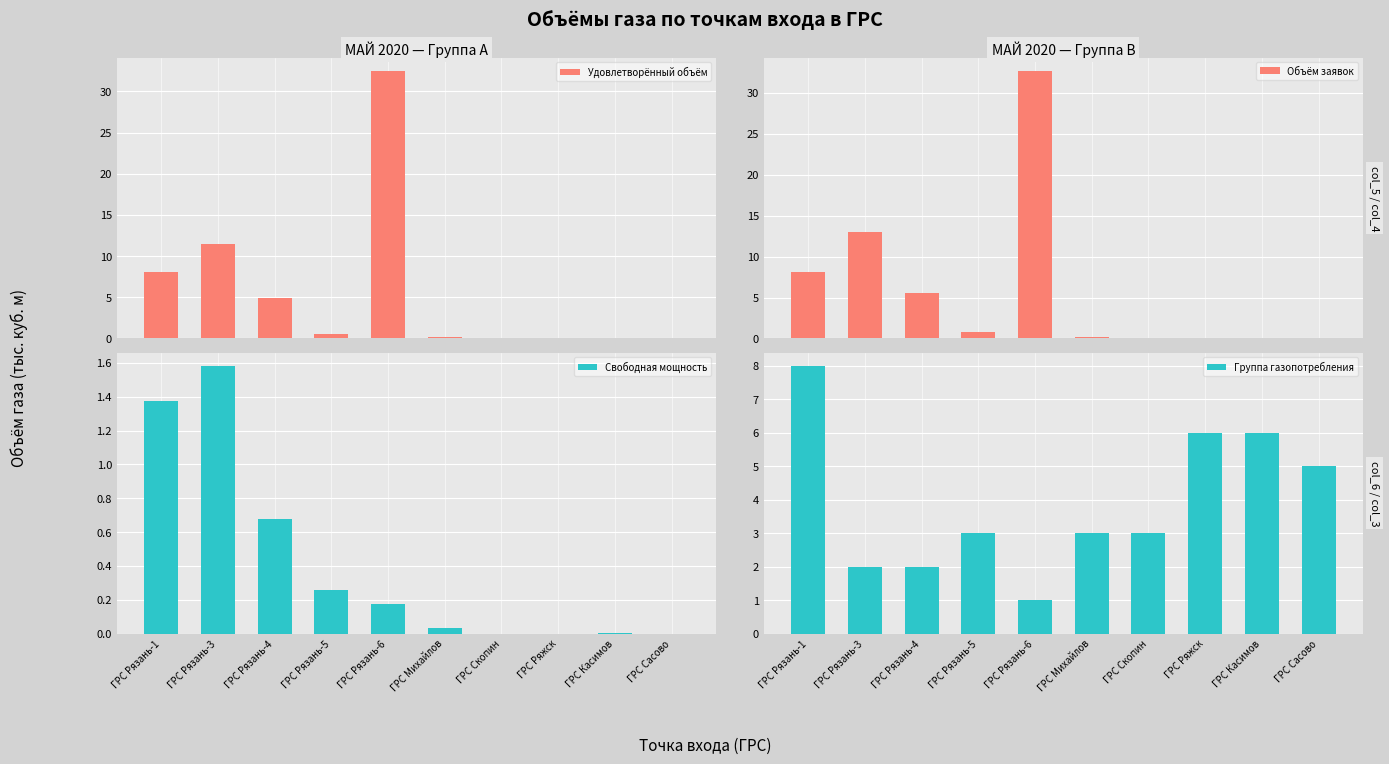

What is the label of the 3rd bar from the right?

ГРС Ряжск